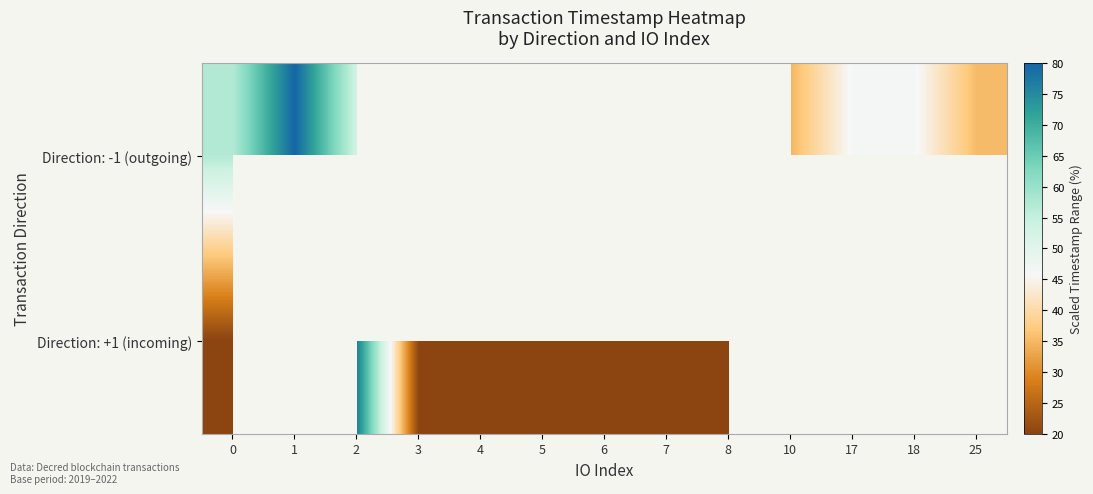

What is the highest value of the Direction: +1 (incoming) series?

76.6